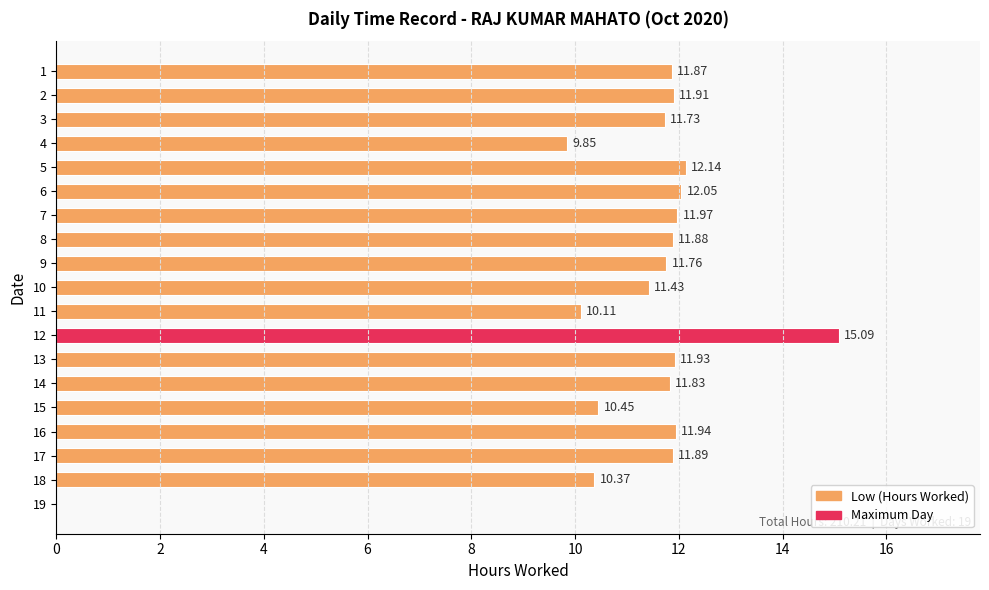

What is the sum of the values at 1 and 9?

23.6